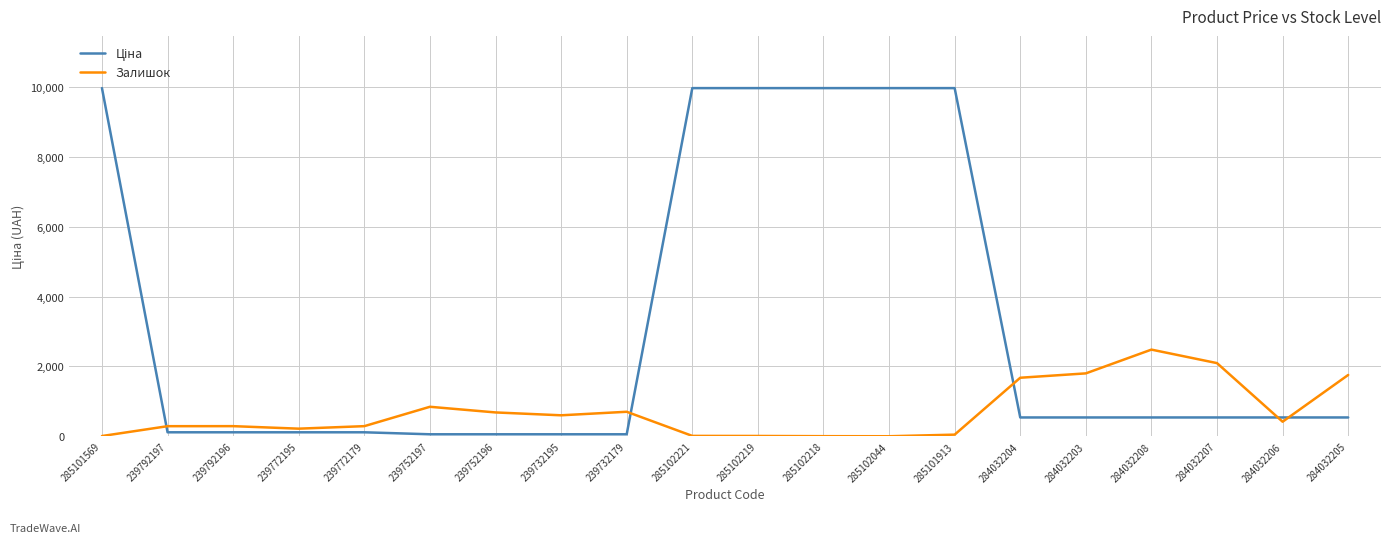

Which category has the highest value in the Залишок series?

284032208